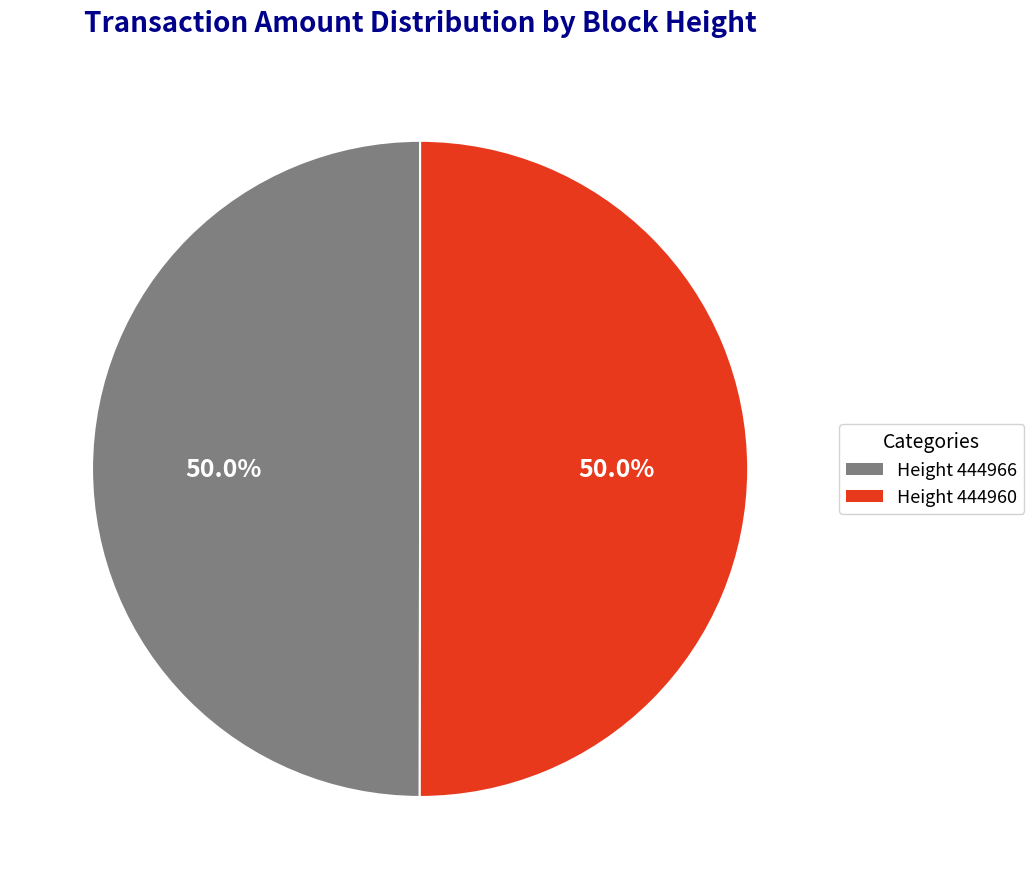

Approximately how many times larger is the value at Height 444966 compared to Height 444960?

1.0